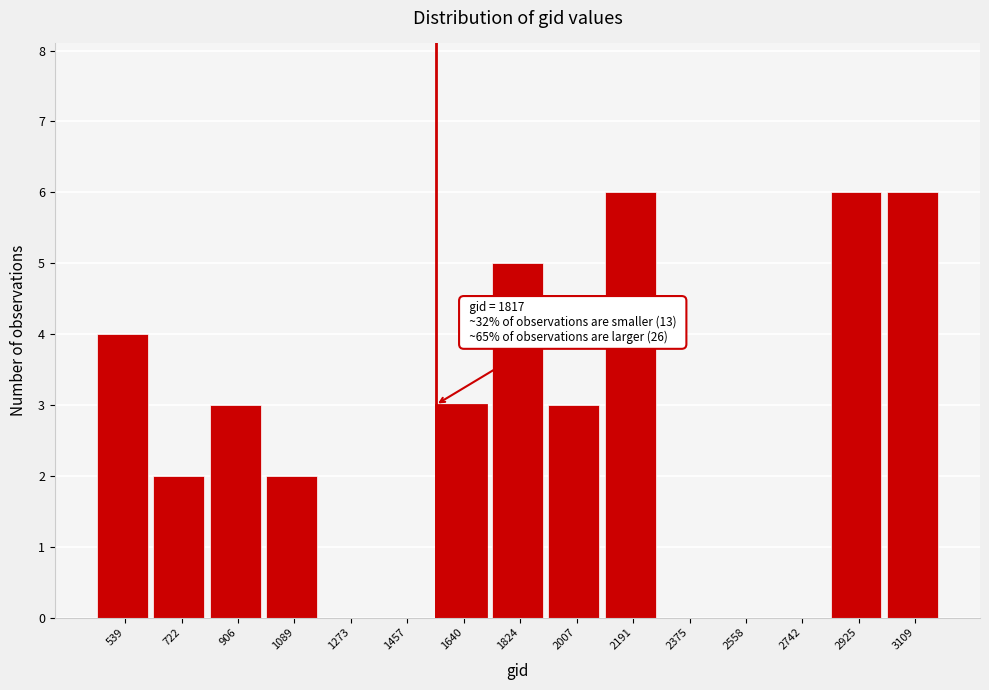

Reading left to right, extract all data points from this chart.

539=4	722=2	906=3	1089=2	1273=0	1457=0	1640=3	1824=5	2007=3	2191=6	2375=0	2558=0	2742=0	2925=6	3109=6